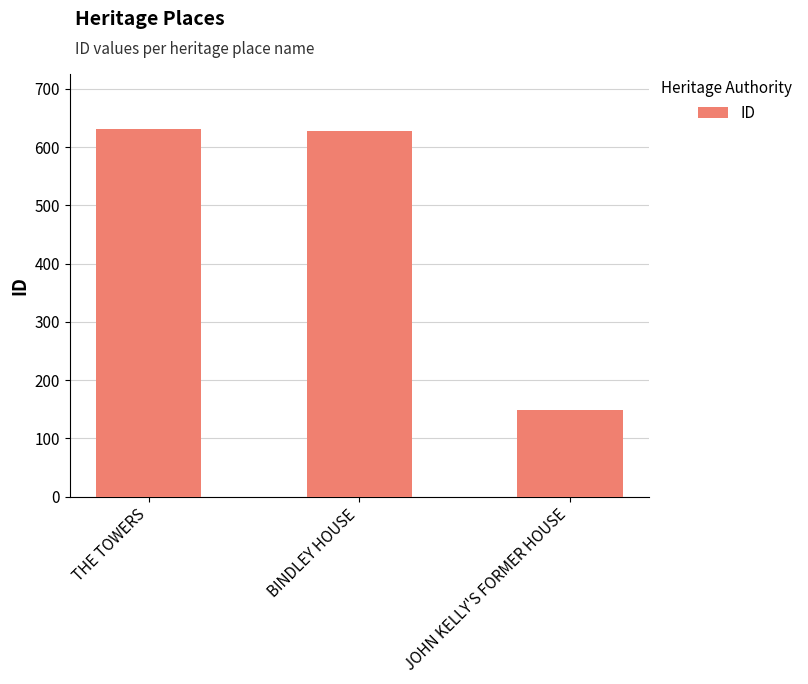

Between JOHN KELLY'S FORMER HOUSE and THE TOWERS, which is larger?

THE TOWERS